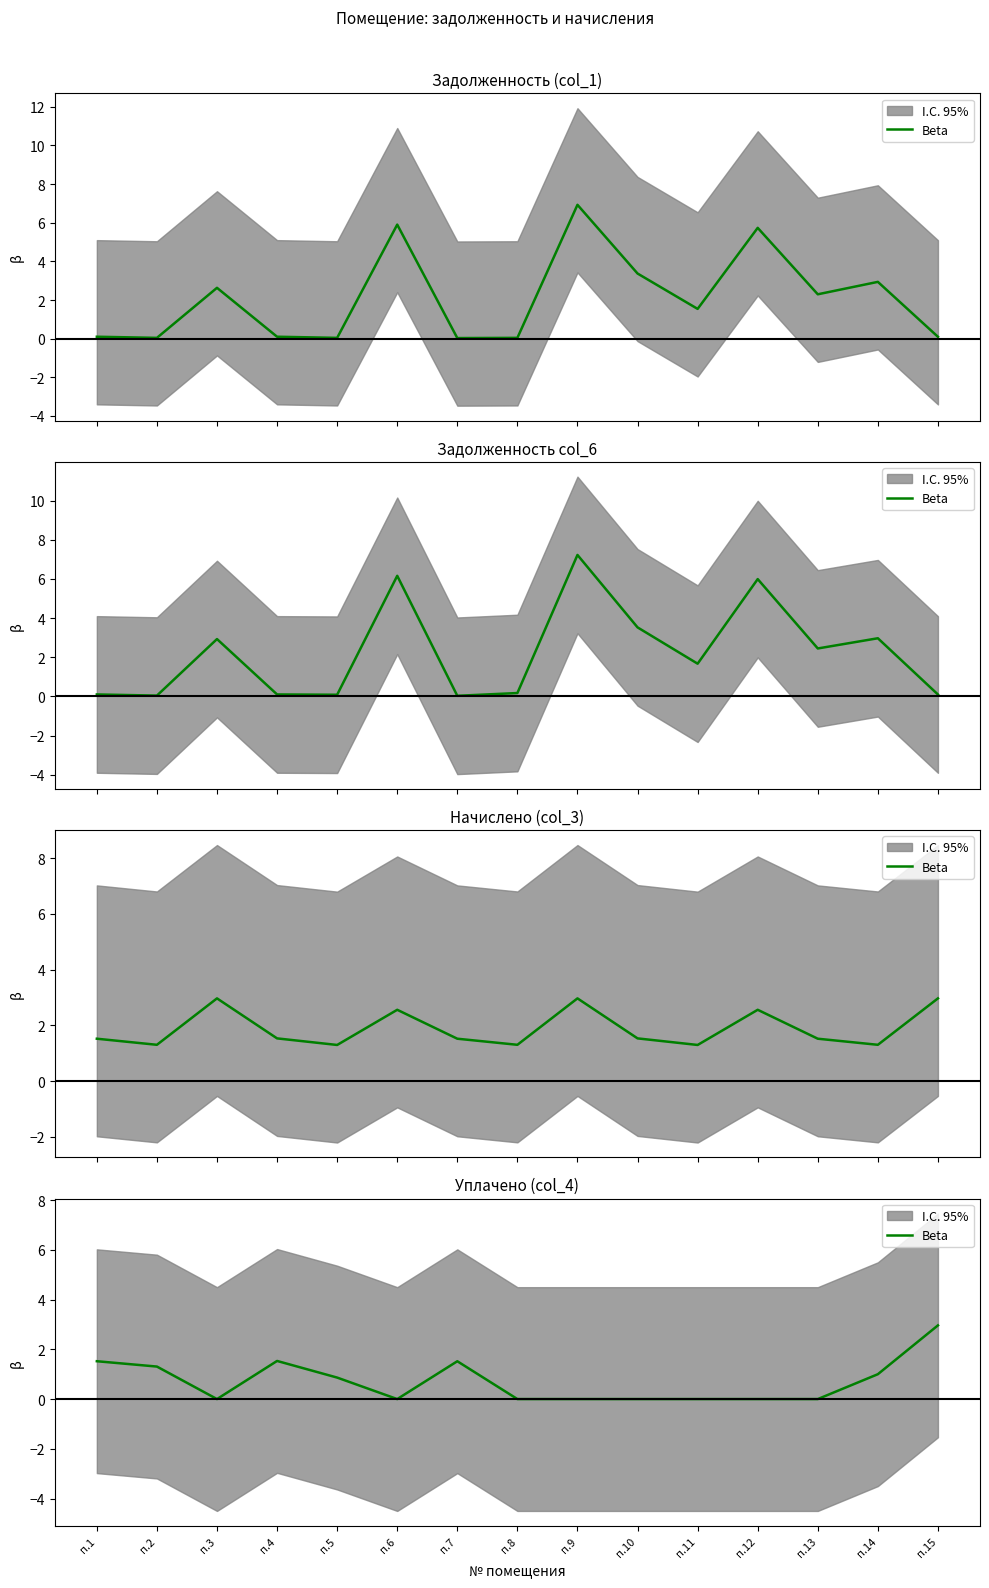

Rank the categories by value from highest to lowest.

п.15, п.4, п.1, п.7, п.2, п.14, п.5, п.3, п.6, п.8, п.9, п.10, п.11, п.12, п.13